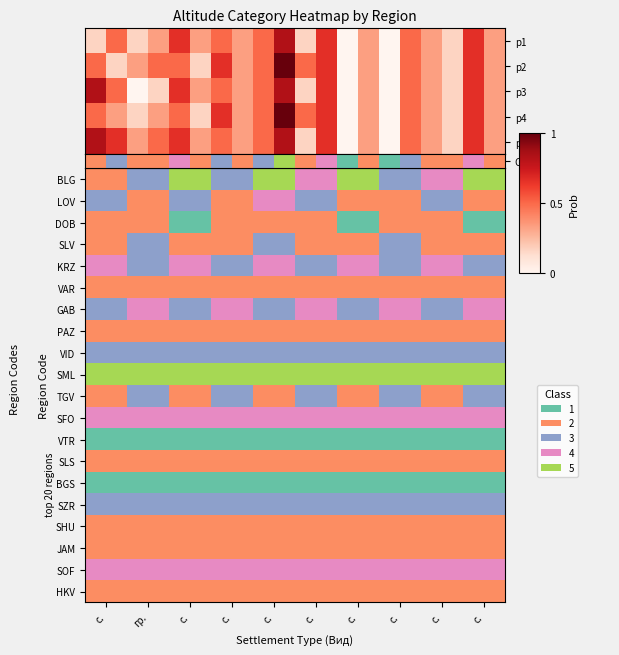

How many values are between 0 and 1?

20